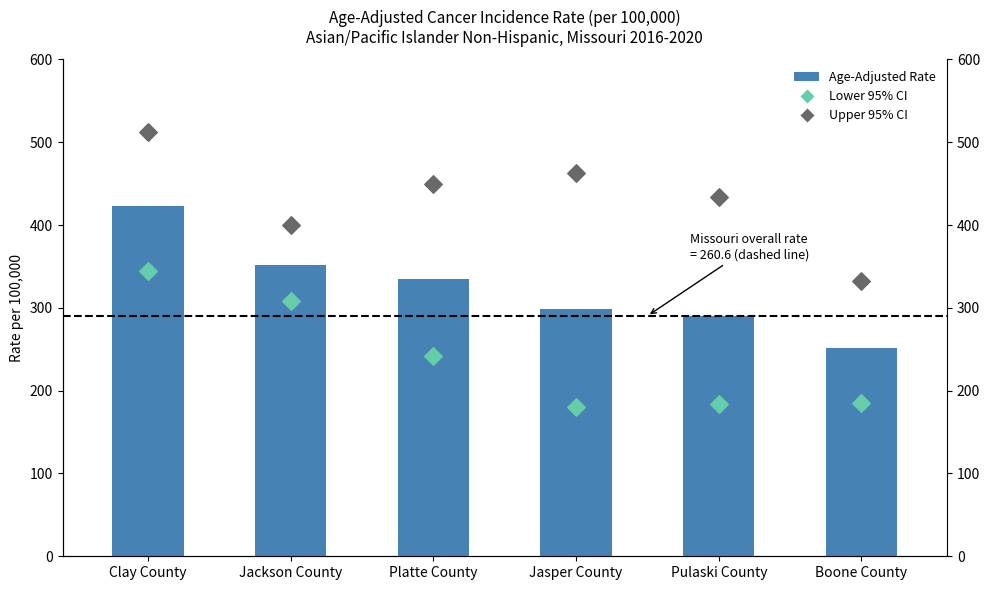

What are all the series names shown in the legend?

Age-Adjusted Rate, Lower 95% CI, Upper 95% CI